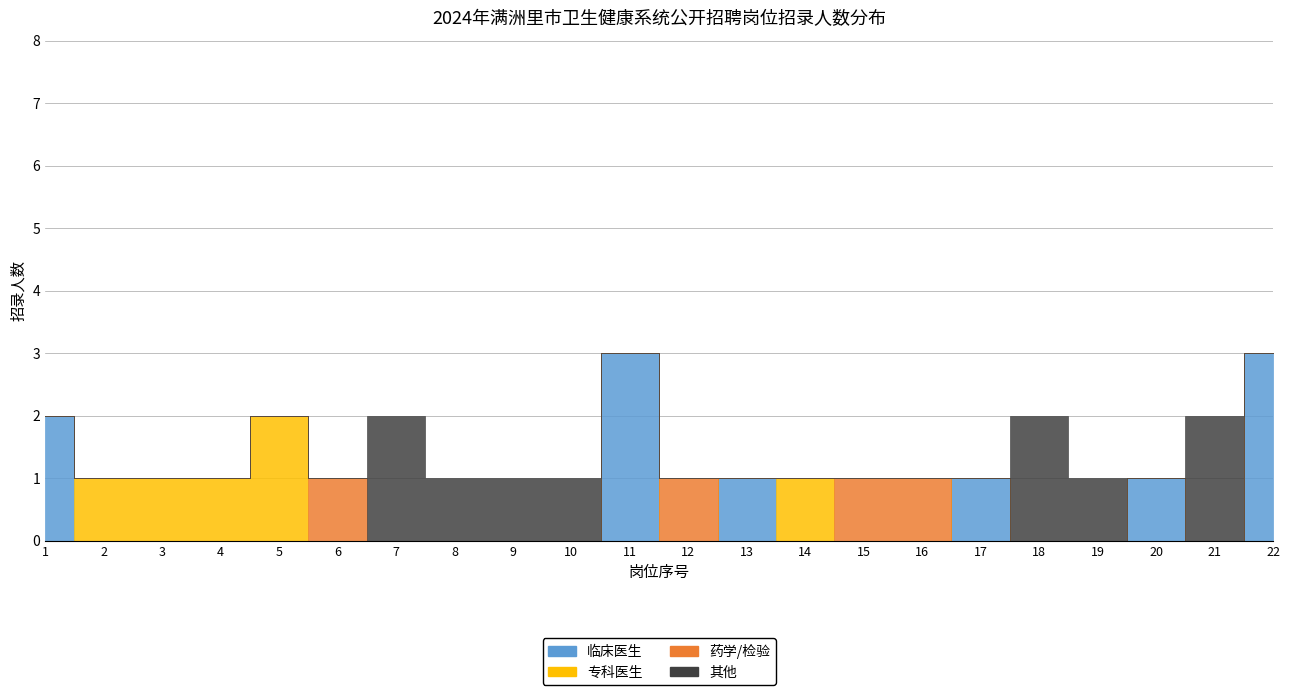

Does the chart have visible grid lines?

Yes